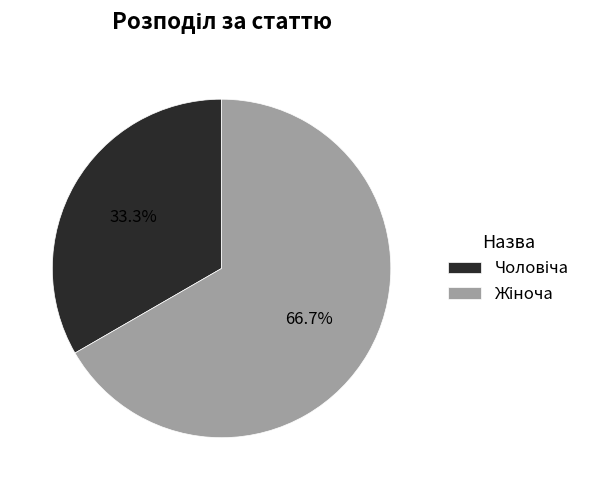

Is there any slice that represents more than half of the pie?

Yes